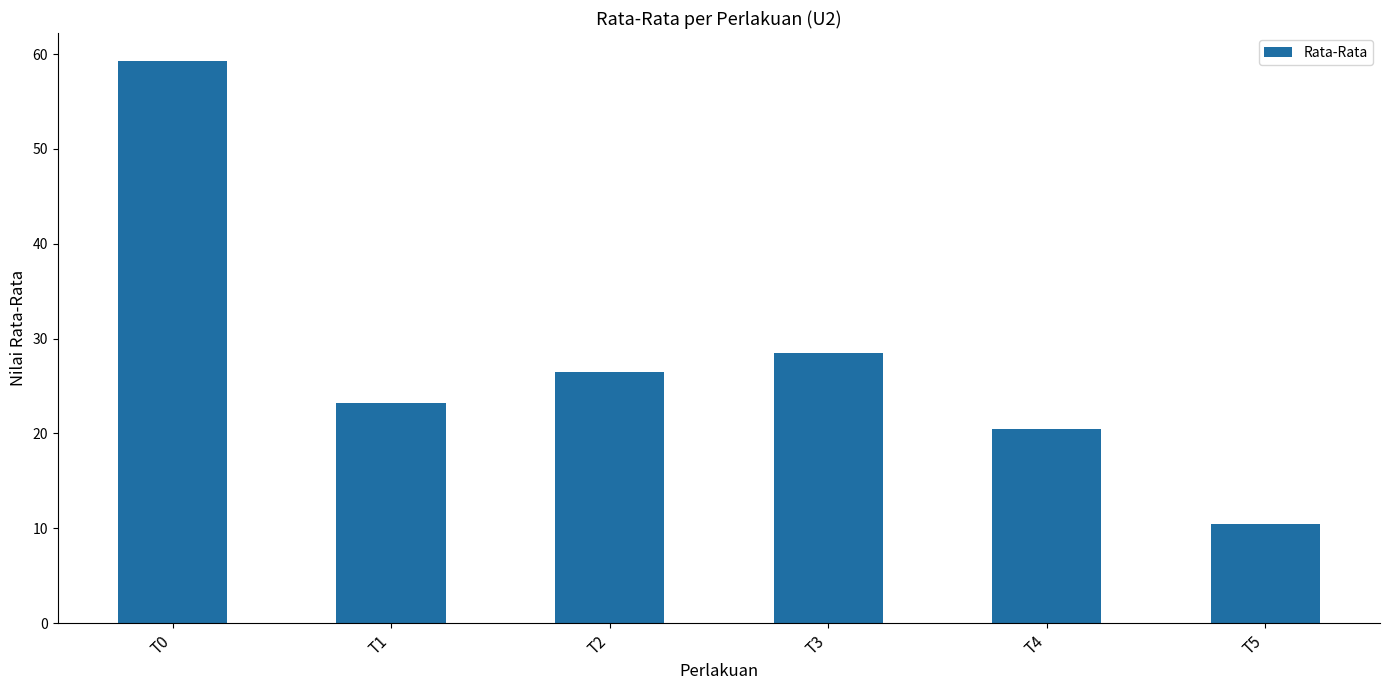

Count the number of values greater than 26.

3